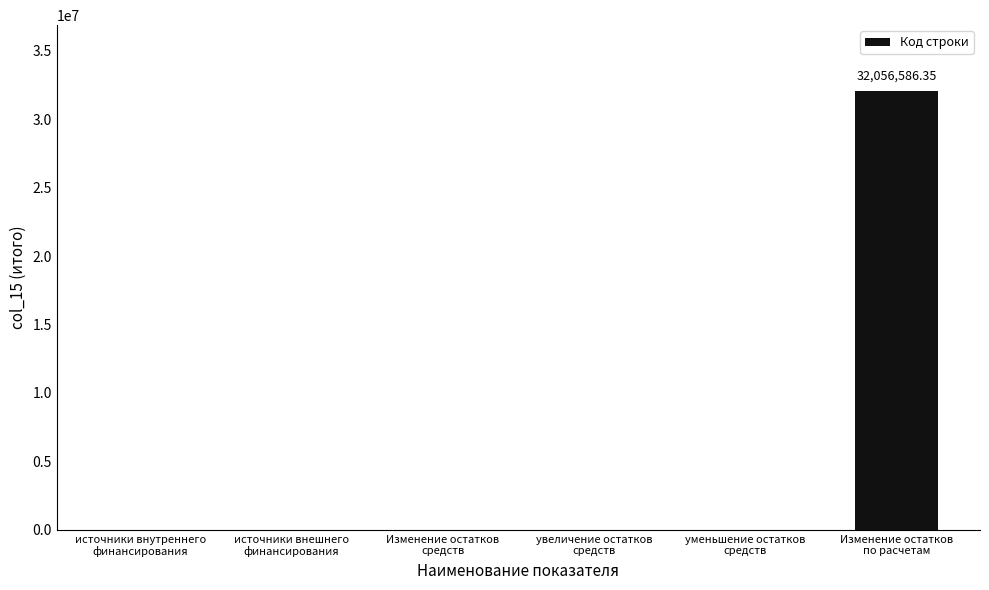

What is the sum of all values?

32056586.4